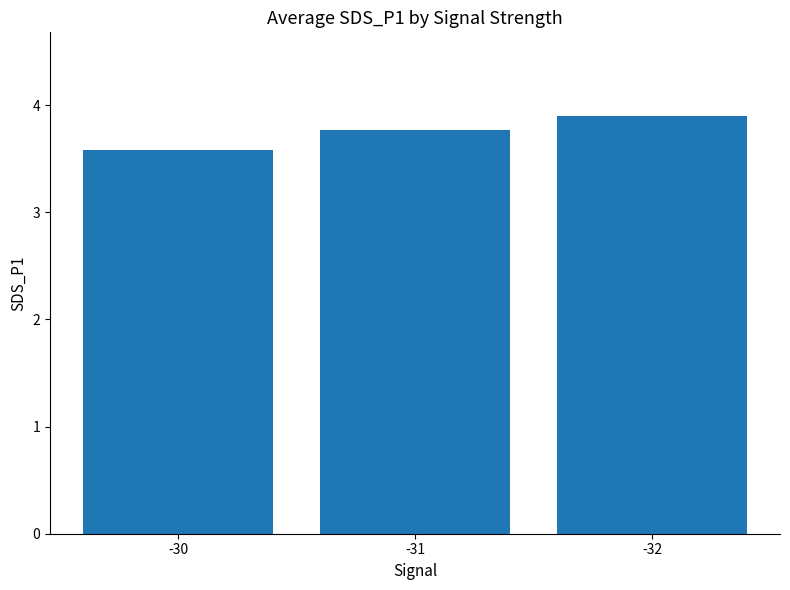

How many data points does each series have?

3